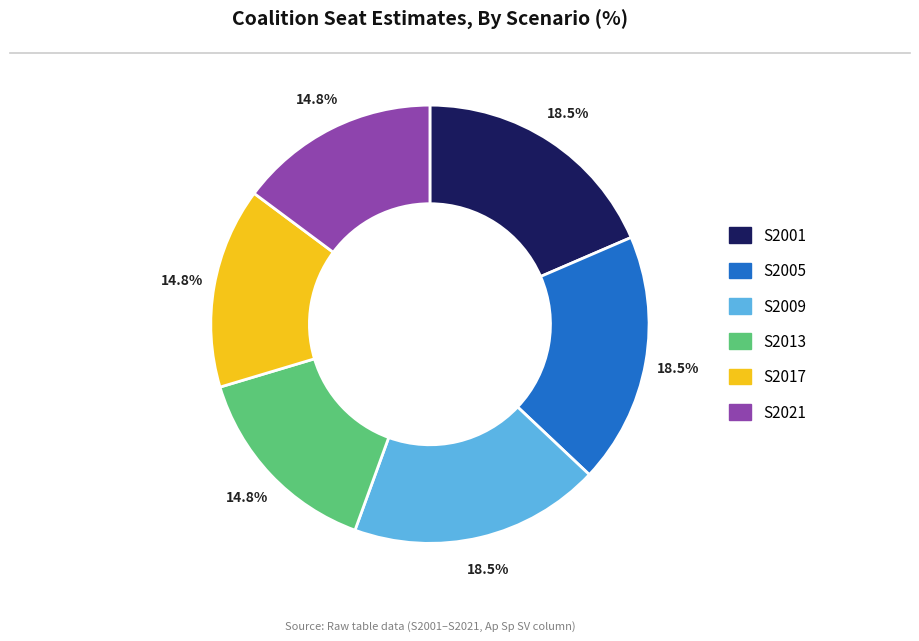

What percentage is the S2021 slice, to the nearest percent?

15%